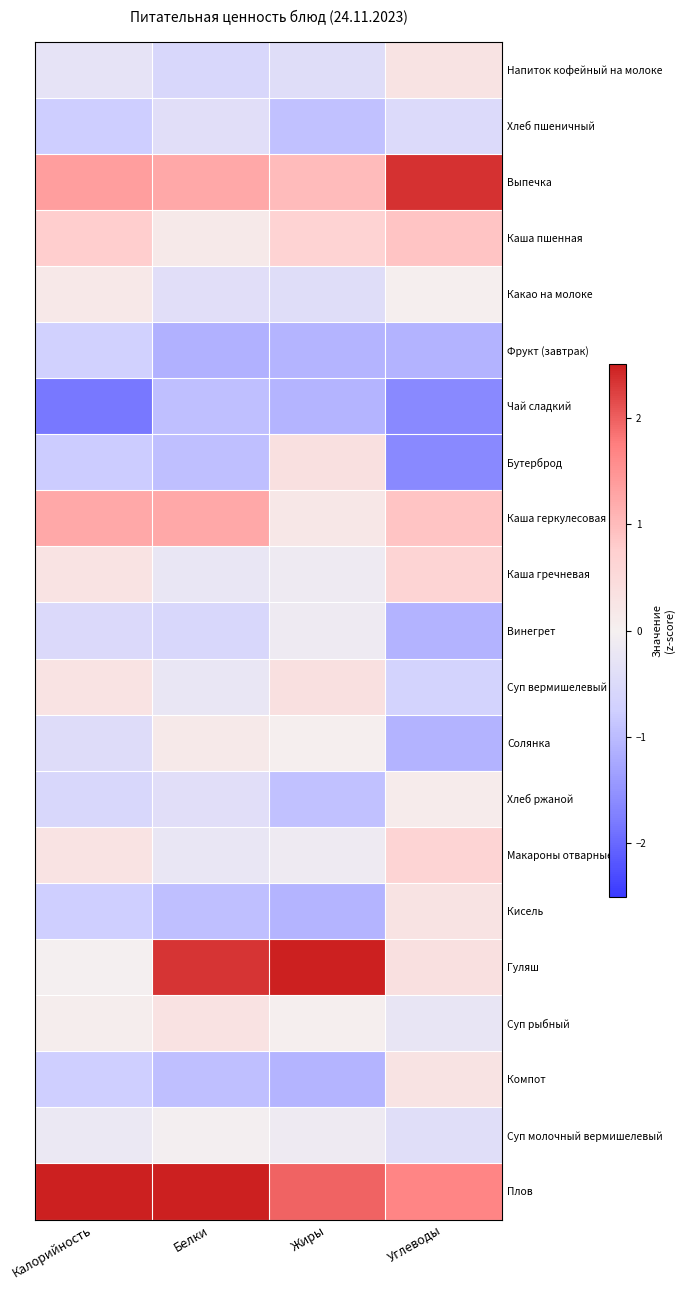

At which category is the sum across all series the highest?

Белки